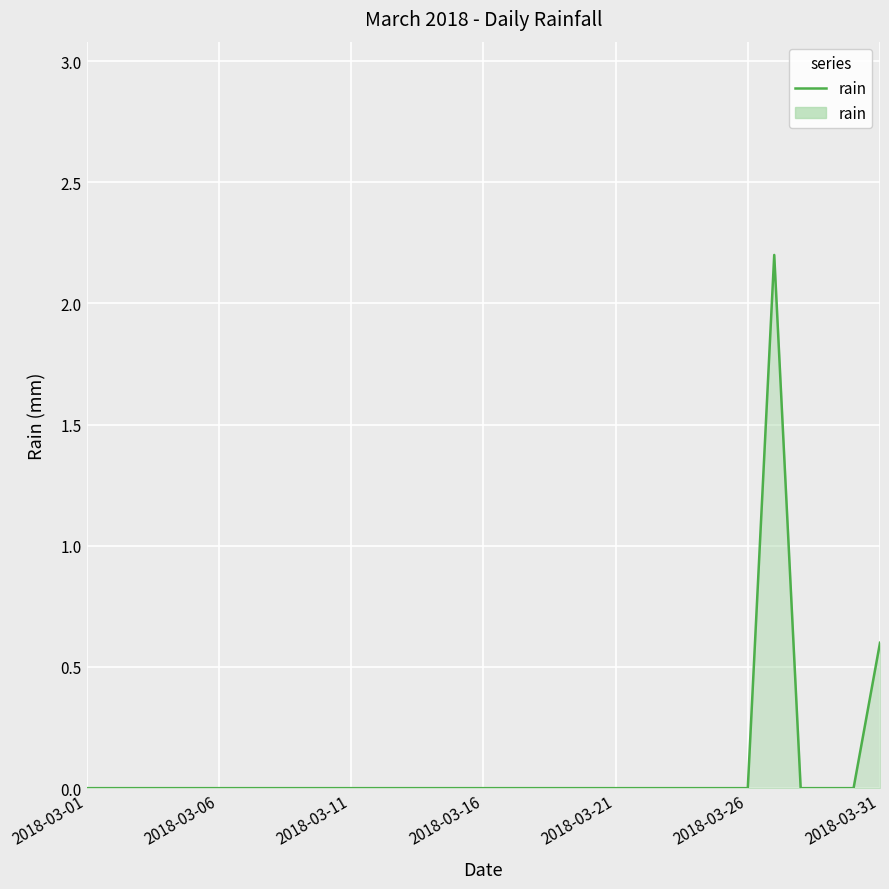

How many lines are shown in the chart?

1